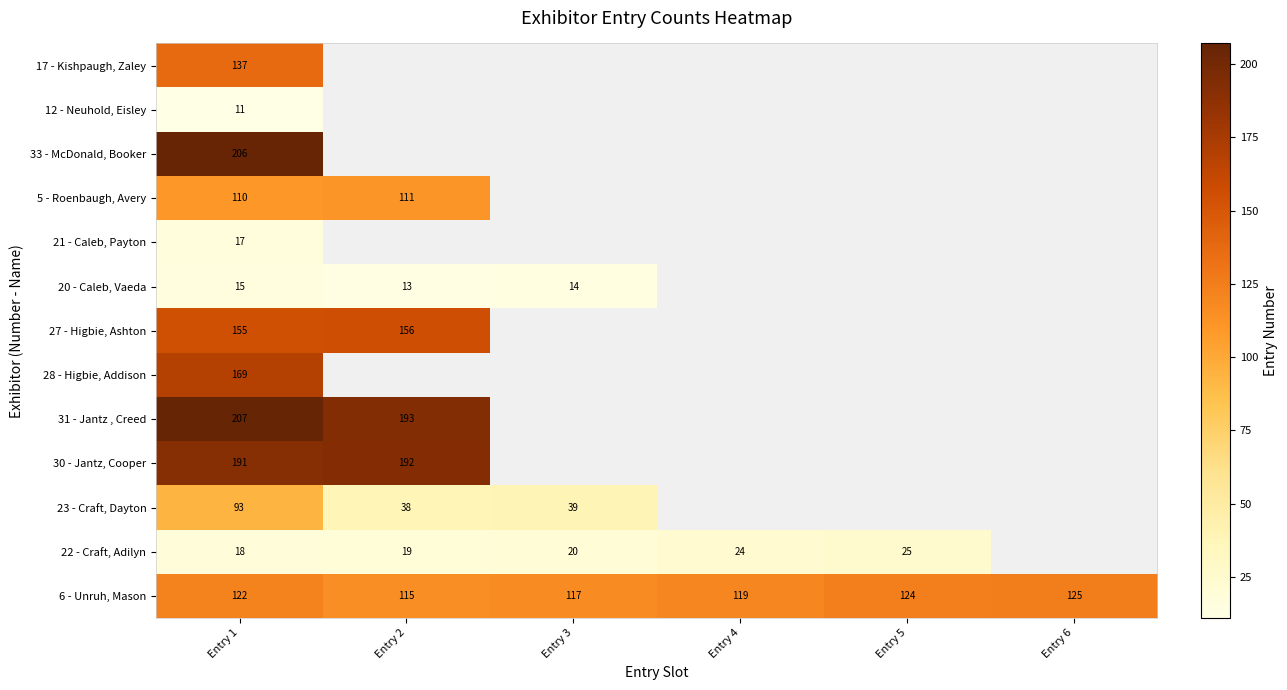

At which label does 6 - Unruh, Mason reach its peak?

Entry 6